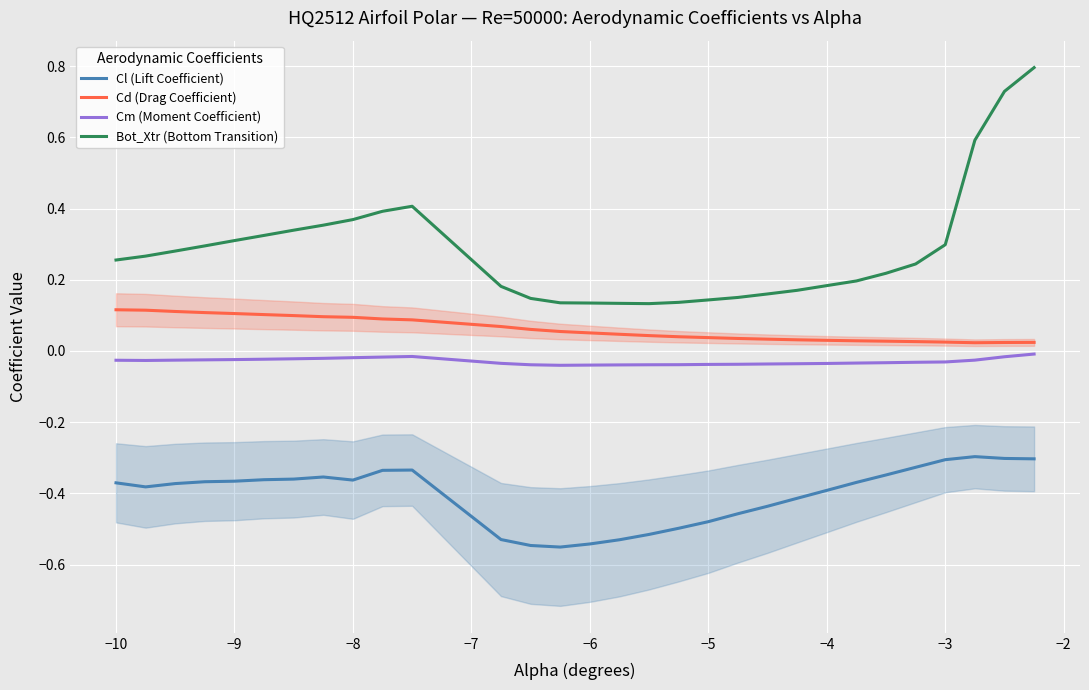

What is the sum of all Cd (Drag Coefficient) values?

1.8